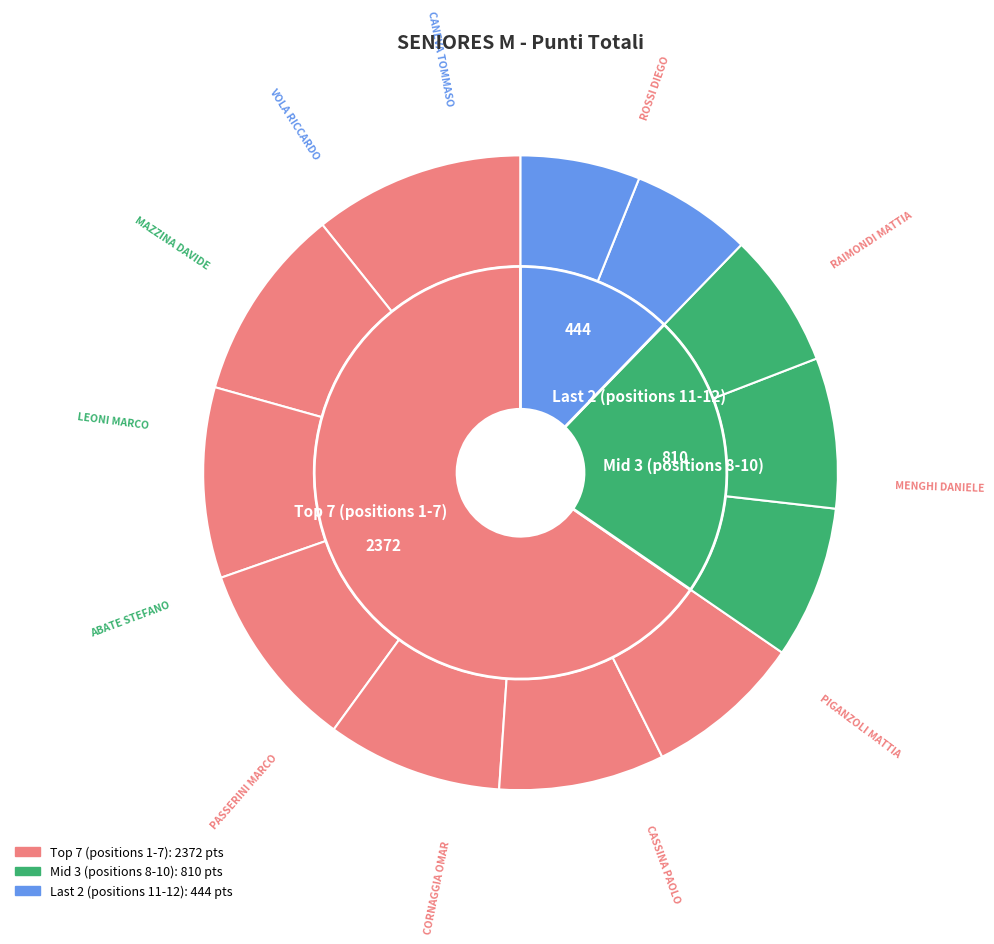

Count the number of slices in the pie.

12